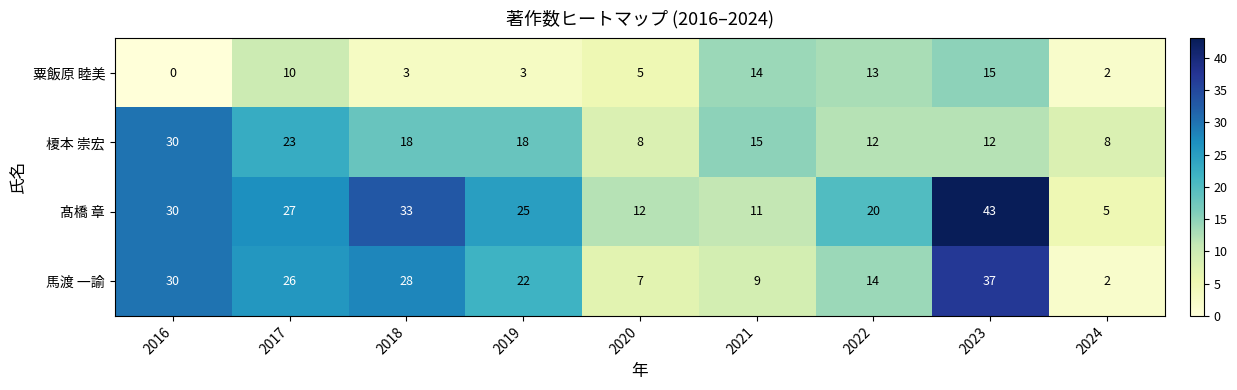

What is the average value of the 髙橋 章 series?

23